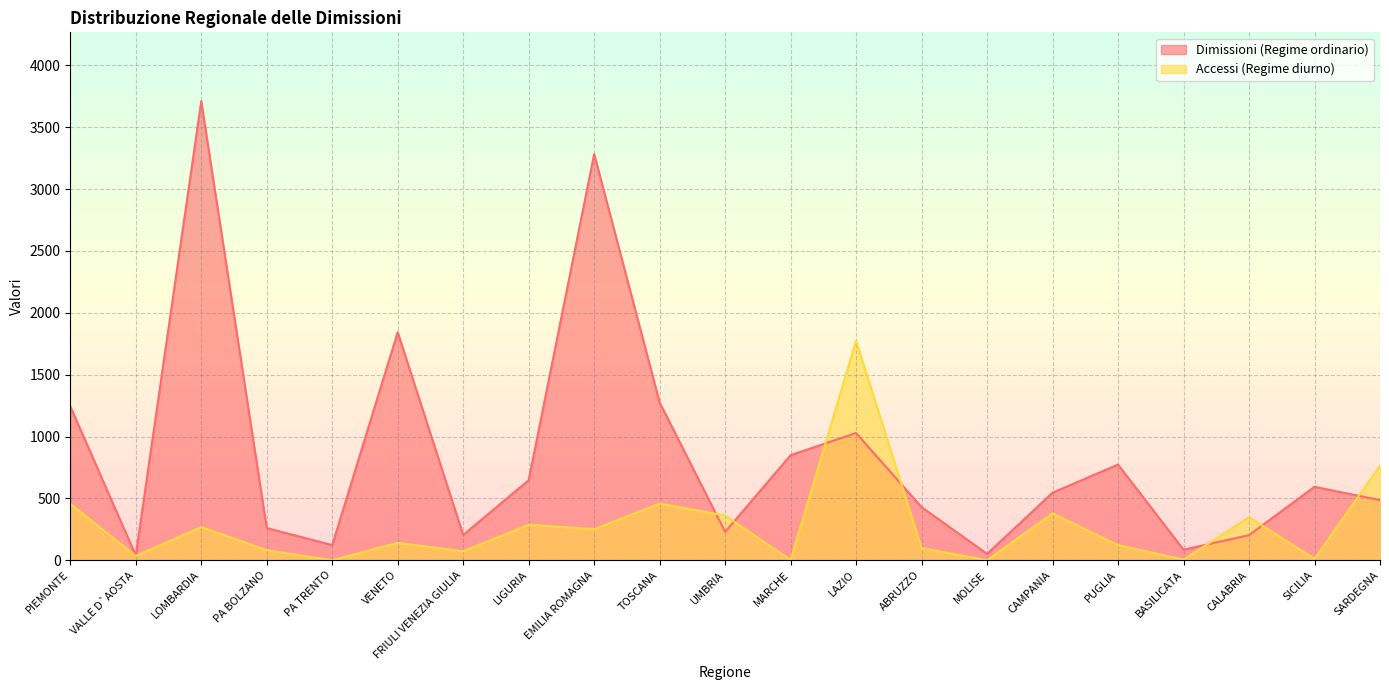

After their last crossing, which series has the higher values: Dimissioni (Regime ordinario) or Accessi (Regime diurno)?

Accessi (Regime diurno)